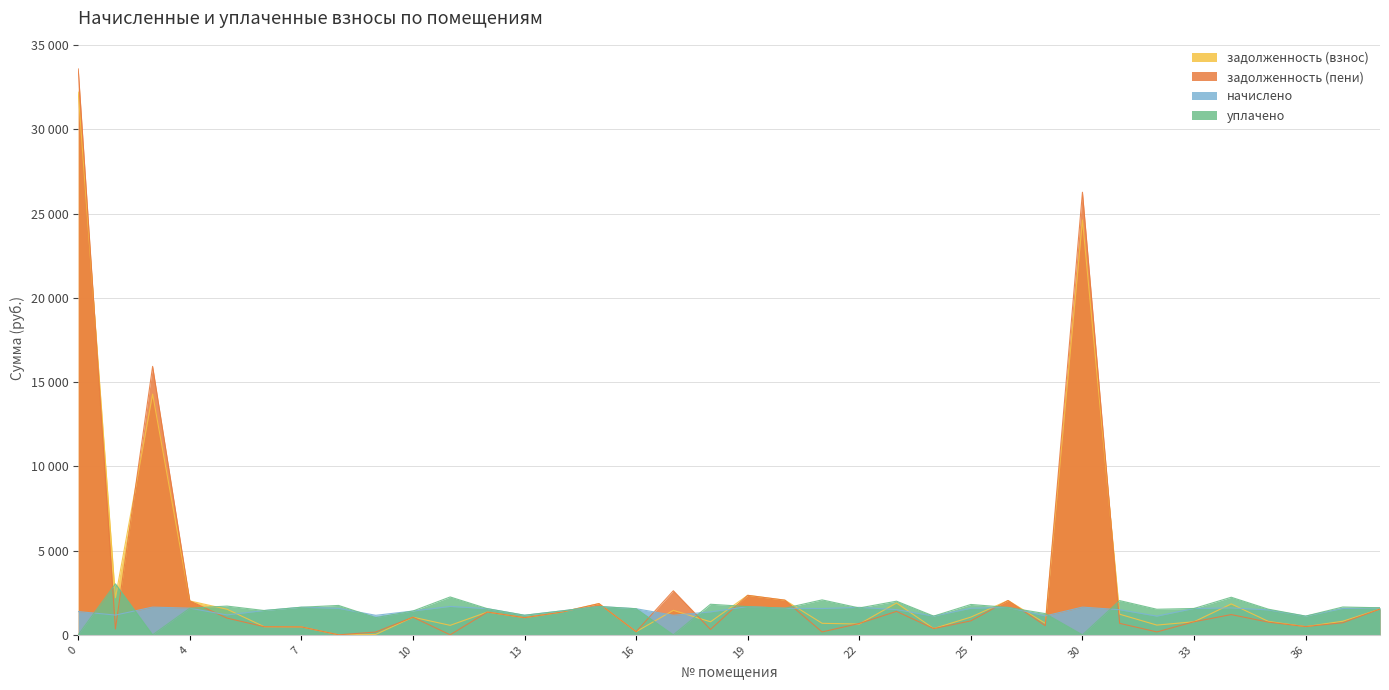

What are all the series names shown in the legend?

задолженность (взнос), задолженность (пени), начислено, уплачено